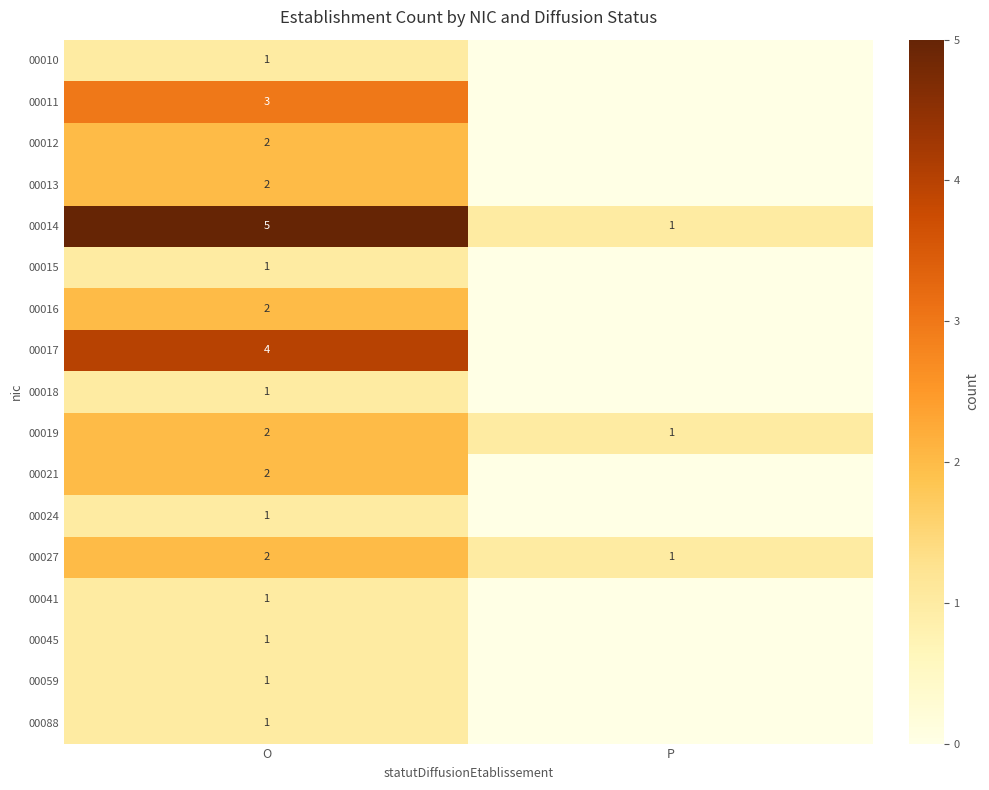

How many data points does each series have?

2